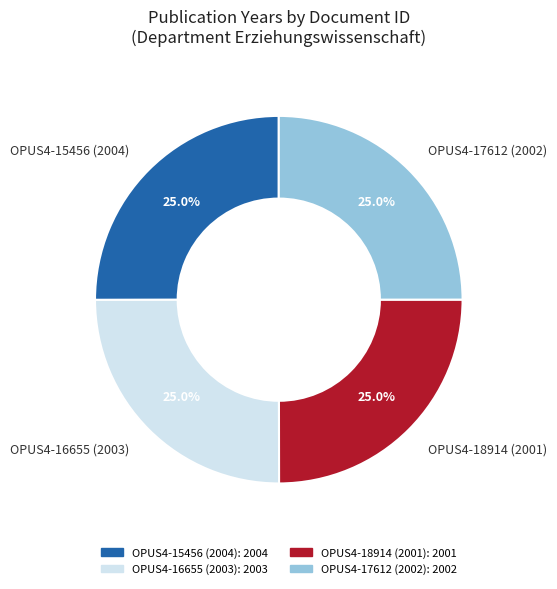

Does OPUS4-17612 (2002) represent more than half of the total?

No